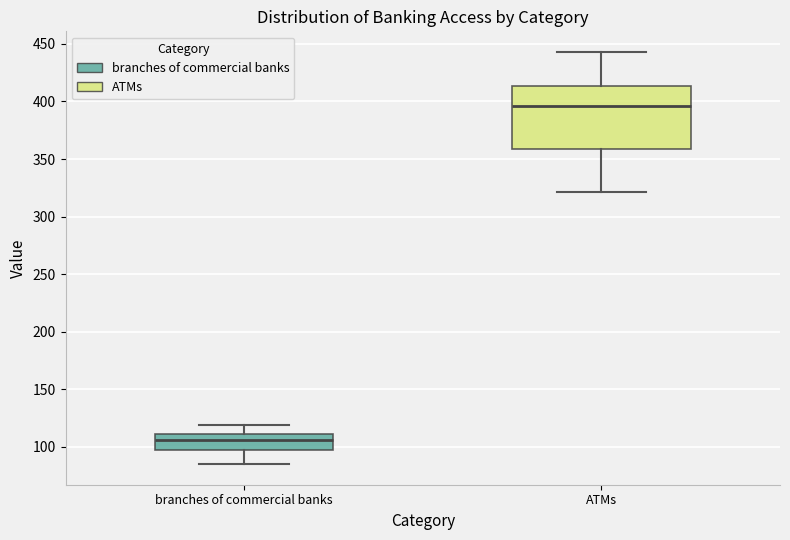

Which box's median line is the lowest?

branches of commercial banks